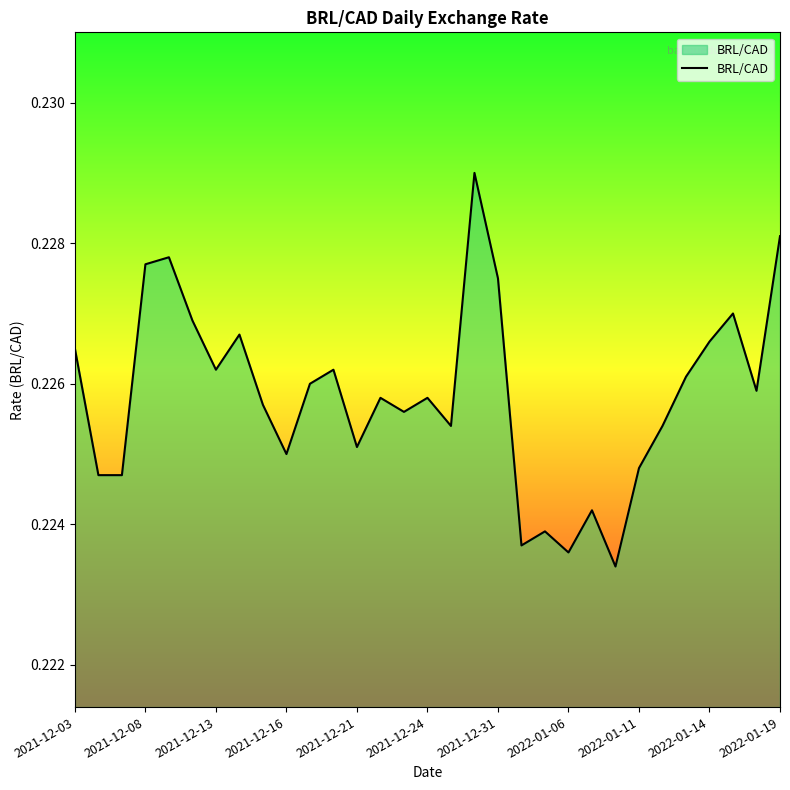

Count the values in the range 0 to 1.

31